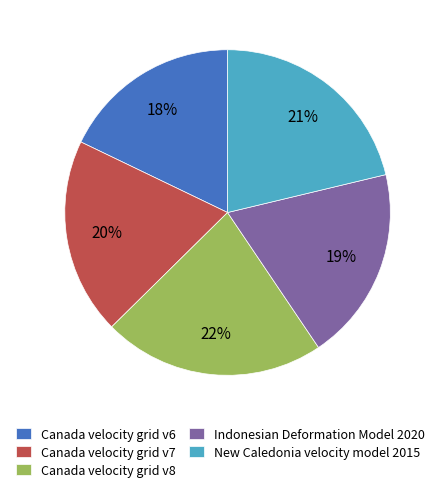

What is the smallest slice in the pie chart?

Canada velocity grid v6